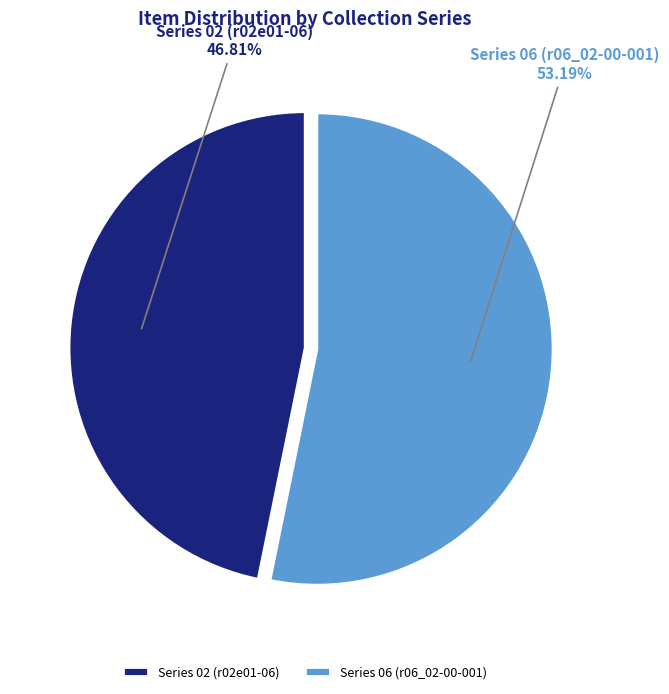

What percentage is the Series 02 (r02e01-06) slice, to the nearest percent?

47%